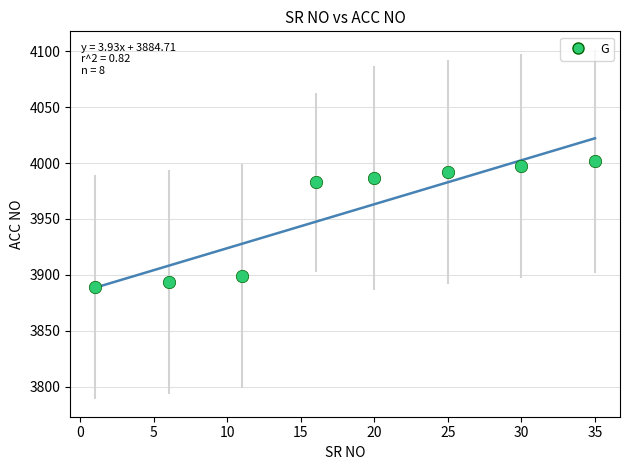

What is the average X value?

18